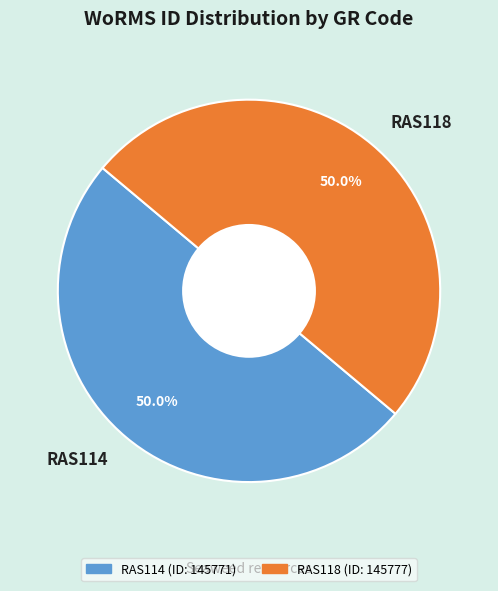

Combined, do RAS118 and RAS114 account for over 50%?

Yes